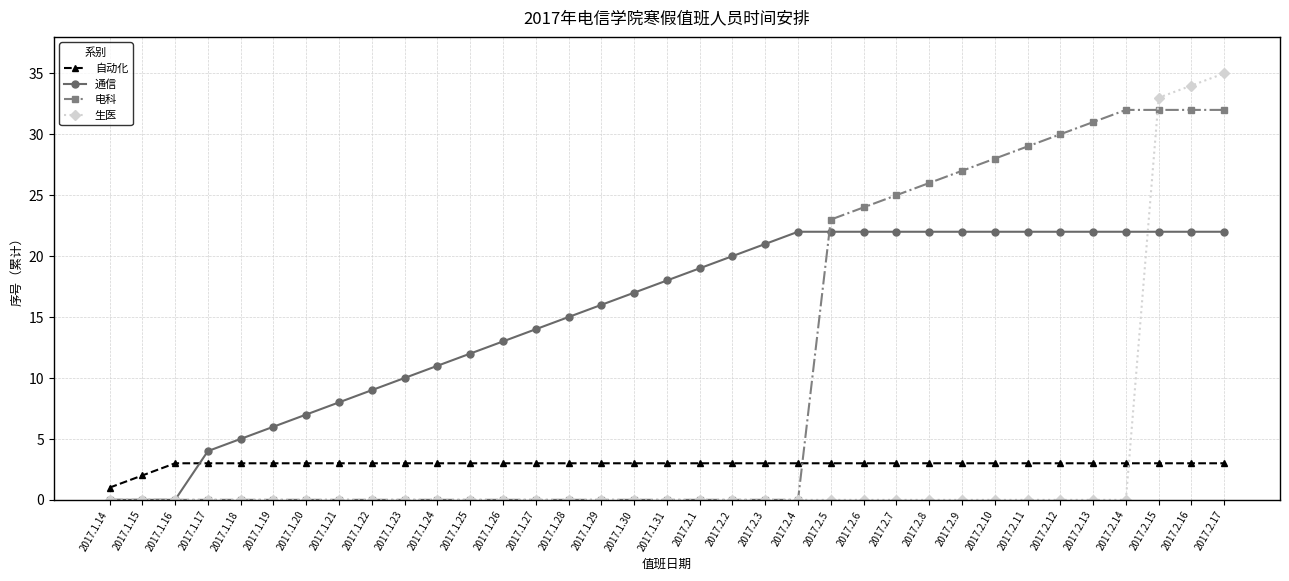

Which label corresponds to the largest value in the chart?

2017.2.17